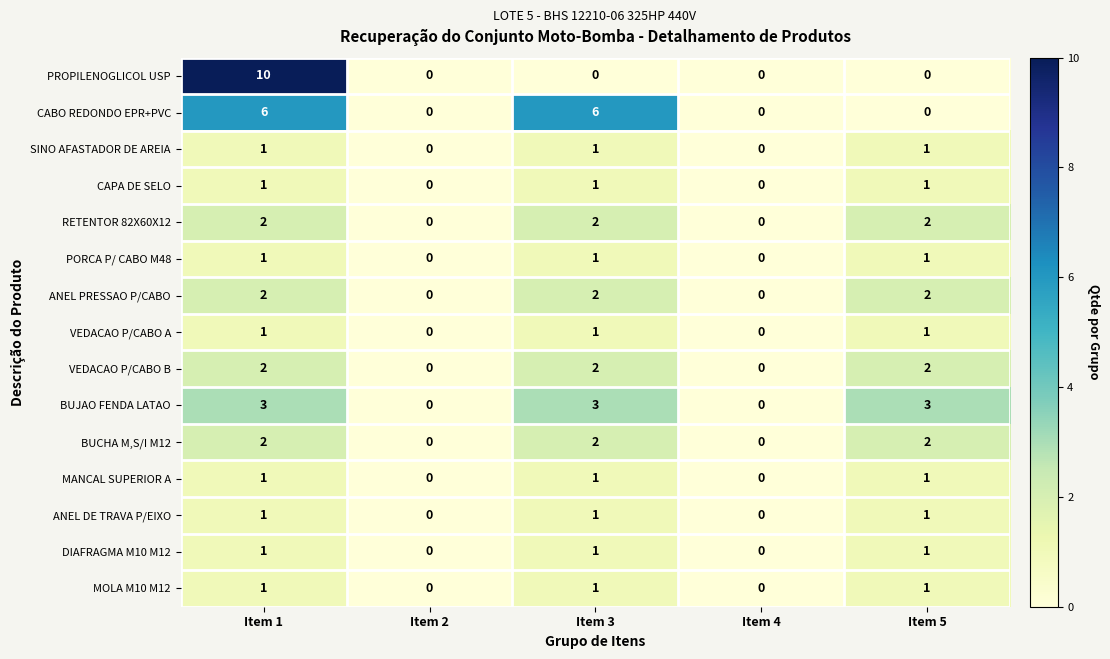

Is it true that CAPA DE SELO equals 0 at Item 1?

False